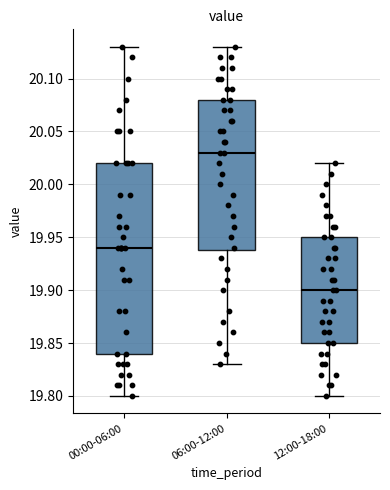

Reading left to right, transcribe this box plot: for each box, give where its median line is, the range the box spans, and where its two whiskers end, as read against the y-axis. The values are not printed on the chart, so give them approximately, as read against the axis.

00:00-06:00: median 19.94, box 19.84 to 20.02, whiskers 19.80 to 20.13
06:00-12:00: median 20.03, box 19.94 to 20.08, whiskers 19.83 to 20.13
12:00-18:00: median 19.90, box 19.85 to 19.95, whiskers 19.80 to 20.02